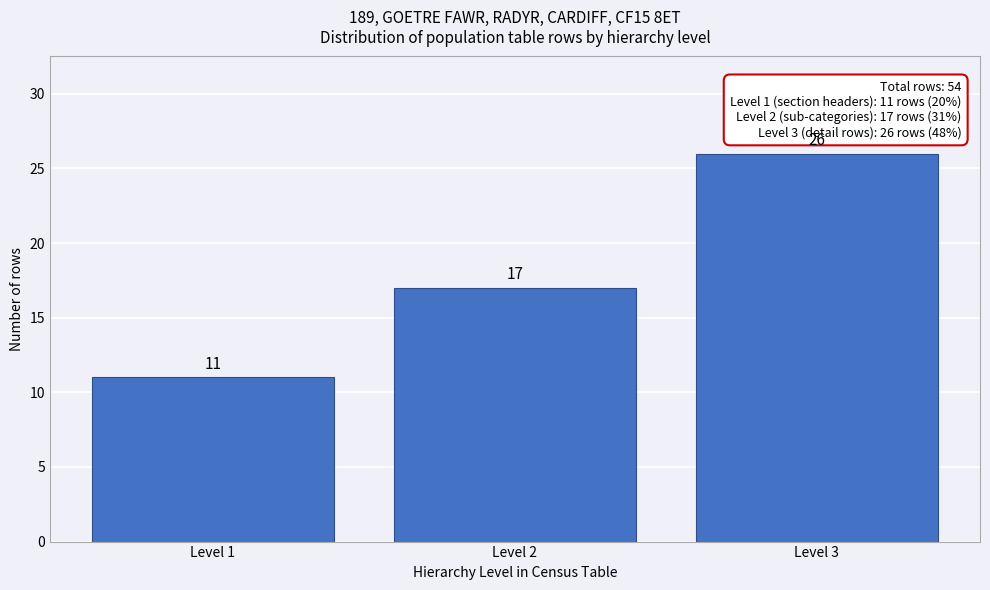

Reading left to right, transcribe all the data shown in this chart.

11	17	26